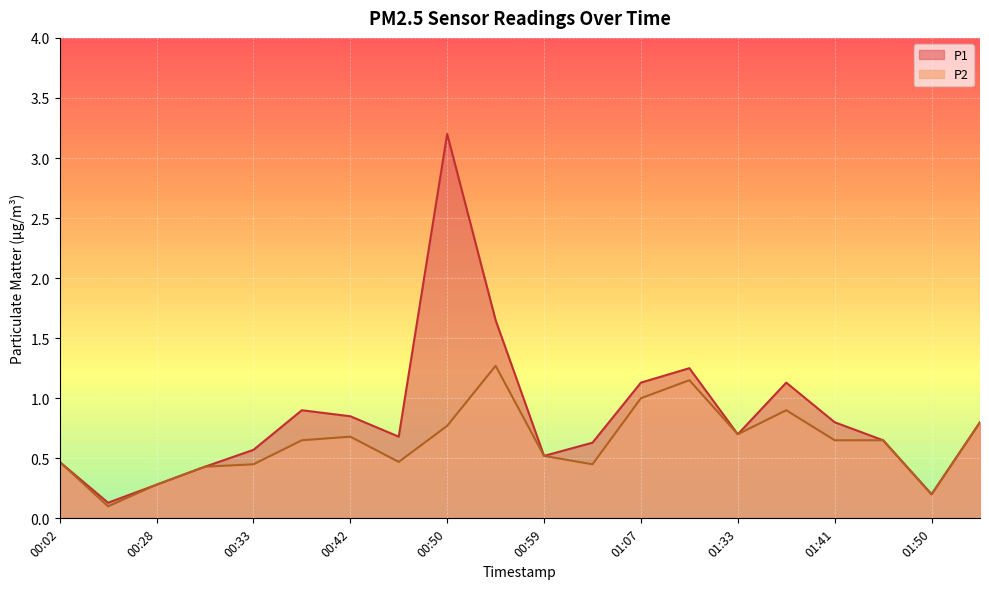

Which label corresponds to the largest value in the chart?

00:50